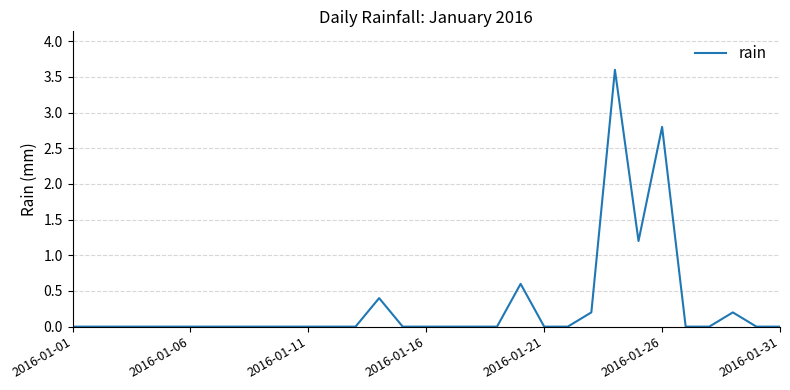

Does the chart have visible grid lines?

Yes